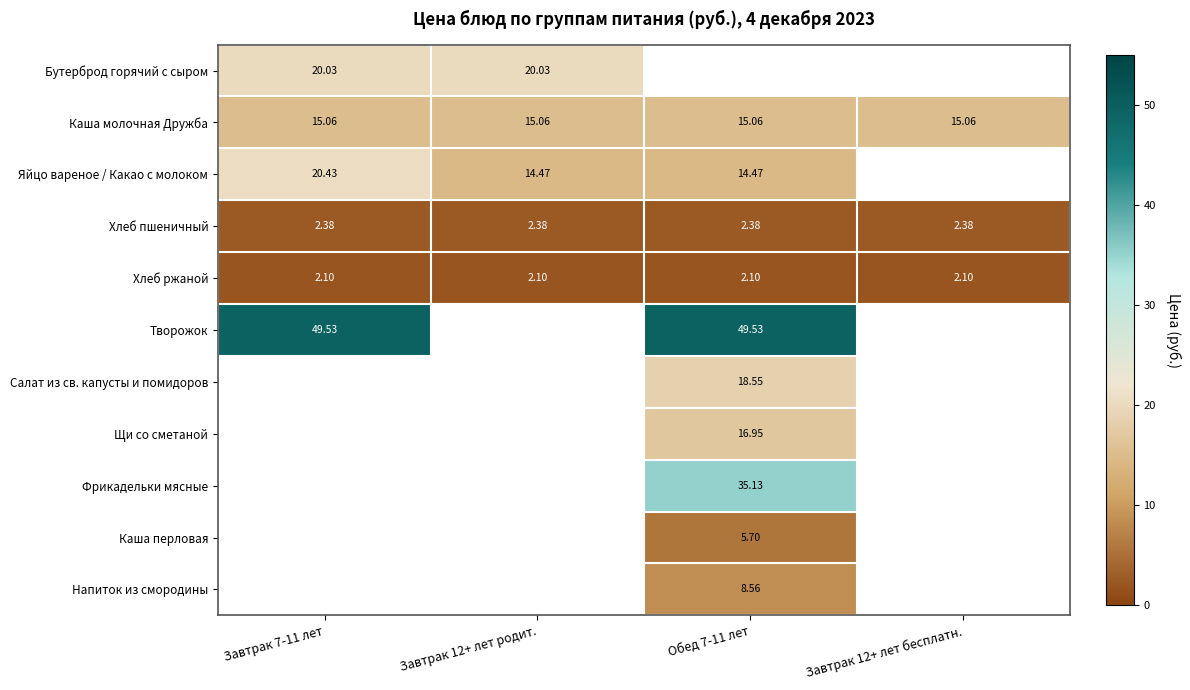

What is the smallest value displayed?

2.1